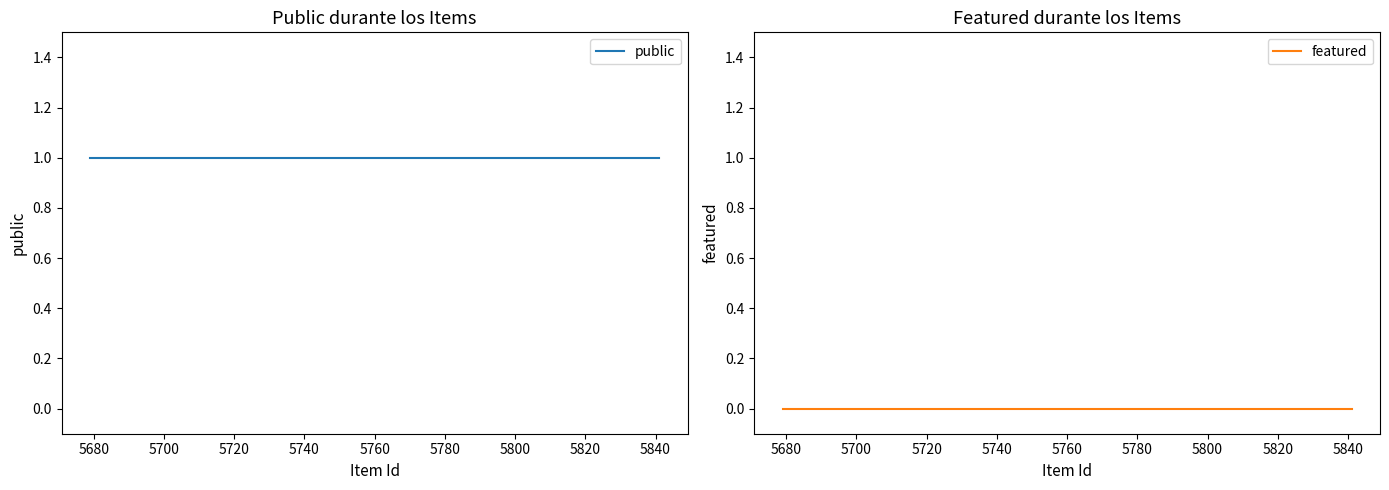

Which series has the largest total across all categories?

public